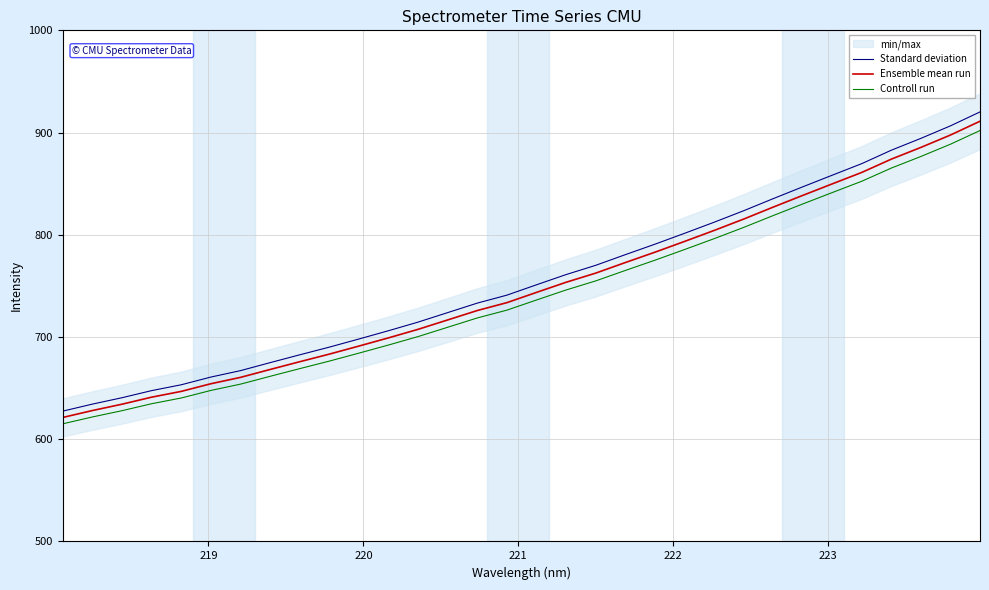

Reading left to right, transcribe all the data shown in this chart.

Standard deviation: 627.5	634.4	640.6	647.6	653.3	660.8	667.1	674.9	682.6	690.1	698.0	706.2	714.6	723.9	733.2	741.0	751.1	761.1	770.1	780.5	790.8	801.4	812.2	823.5	835.3	846.9	858.3	869.6	882.7	894.3	906.6	920.2
Ensemble mean run: 621.3	628.1	634.3	641.1	646.8	654.3	660.5	668.2	675.8	683.3	691.1	699.2	707.5	716.7	725.9	733.6	743.6	753.5	762.5	772.8	782.9	793.4	804.2	815.3	827.0	838.5	849.8	861.0	874.0	885.5	897.6	911.1
Controll run: 615.1	621.8	627.9	634.7	640.3	647.7	653.9	661.6	669.1	676.4	684.2	692.2	700.4	709.5	718.6	726.3	736.2	746.0	754.9	765.1	775.1	785.5	796.1	807.2	818.8	830.1	841.3	852.4	865.3	876.6	888.6	902.0